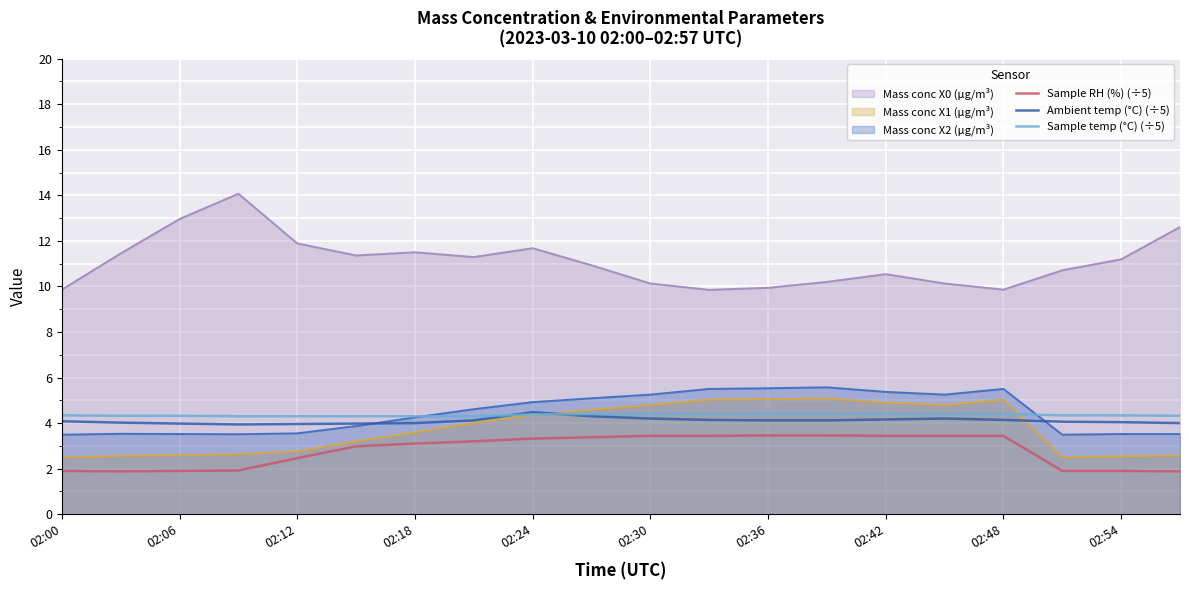

True or false: Sample temp (°C) (÷5) has a value of 0.9 at 02:54.

False